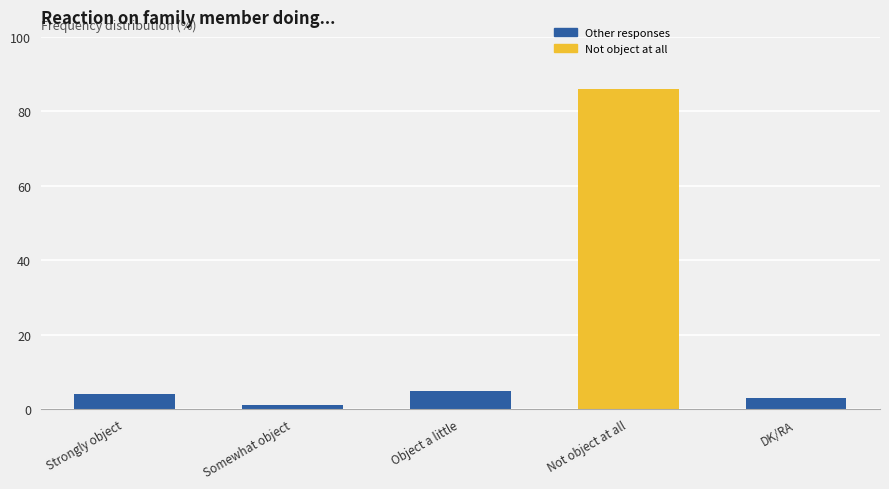

What is the label of the 5th bar from the right?

Strongly object